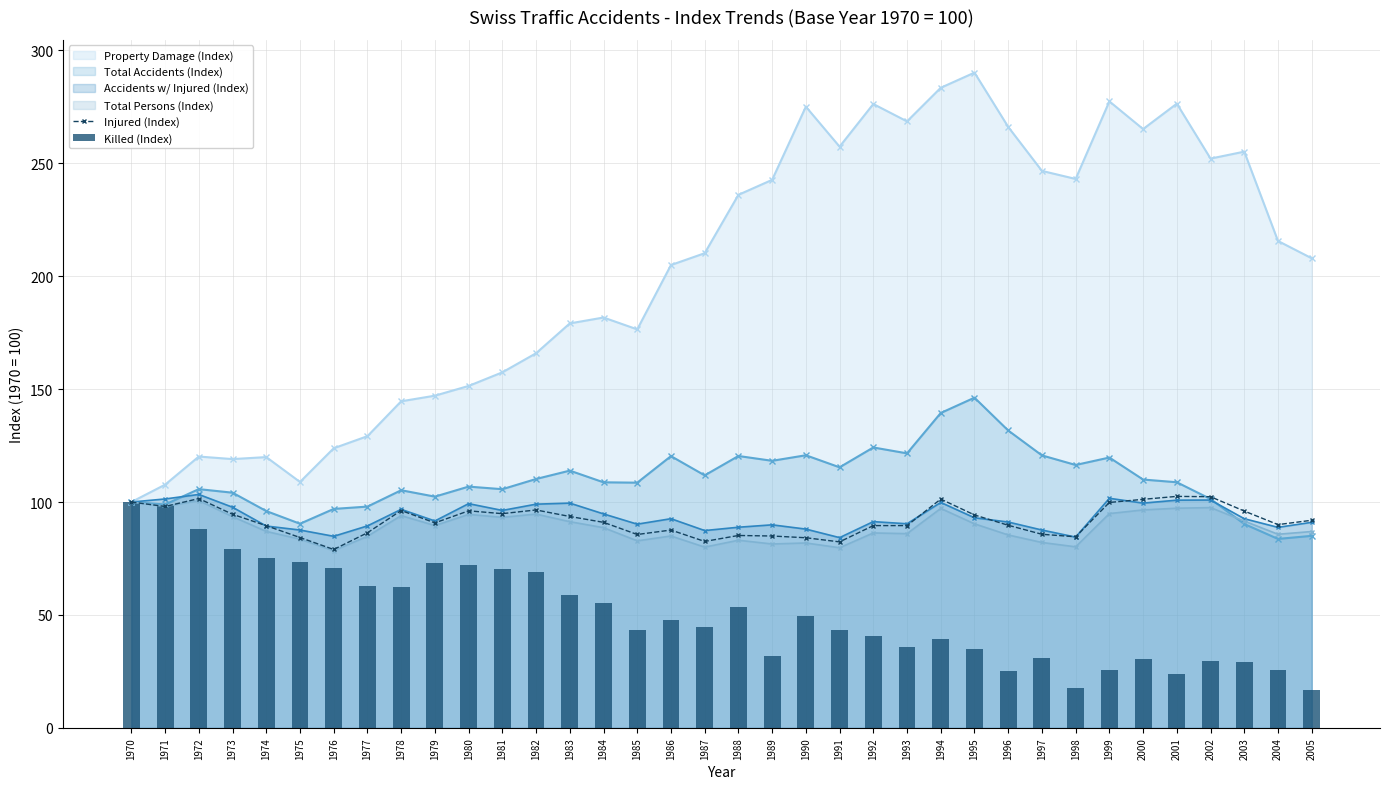

Is the value of Property Damage (Index) at 1989 greater than the value of Accidents w/ Injured (Index) at 1992?

Yes